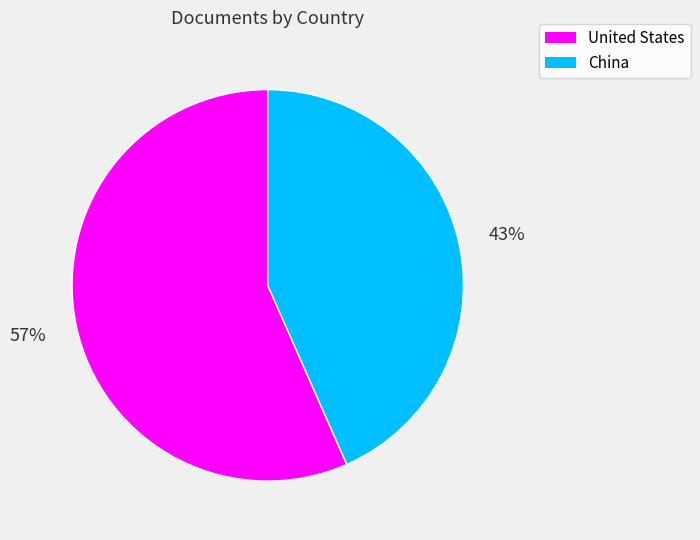

Does any single category account for the majority?

Yes